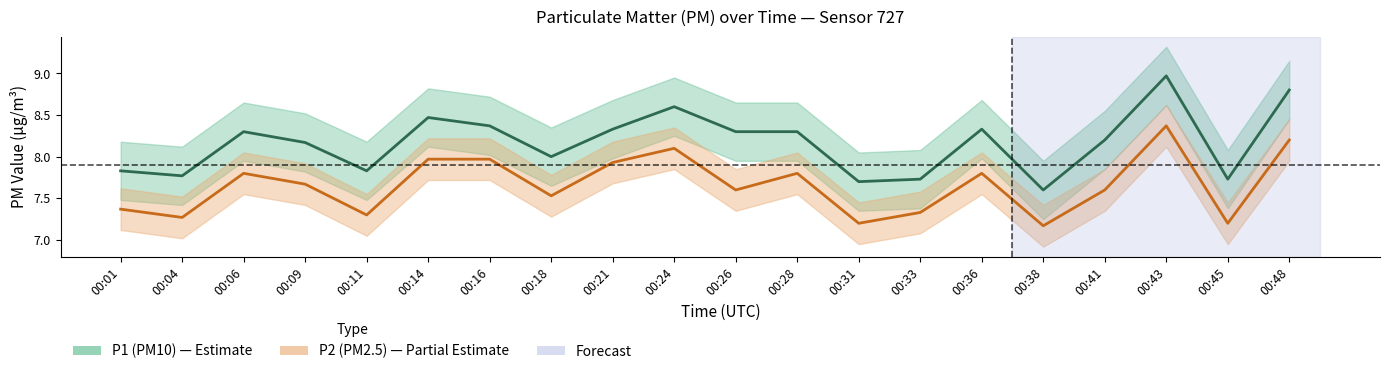

Does the chart display data point markers on the line(s)?

No